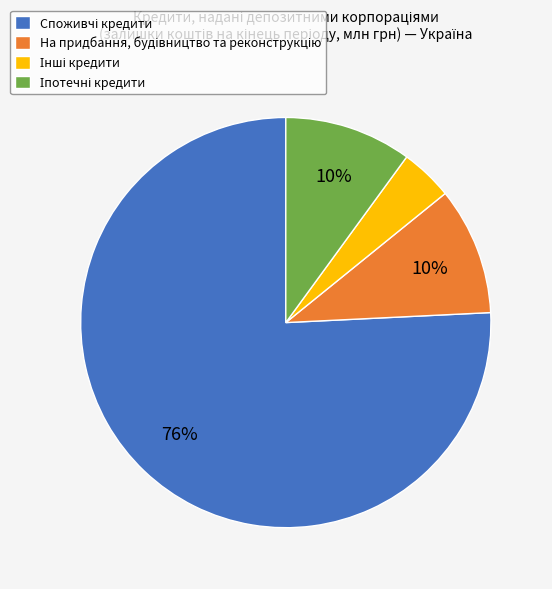

To the nearest percent, what is the difference between the largest and smallest slice percentages?

72%